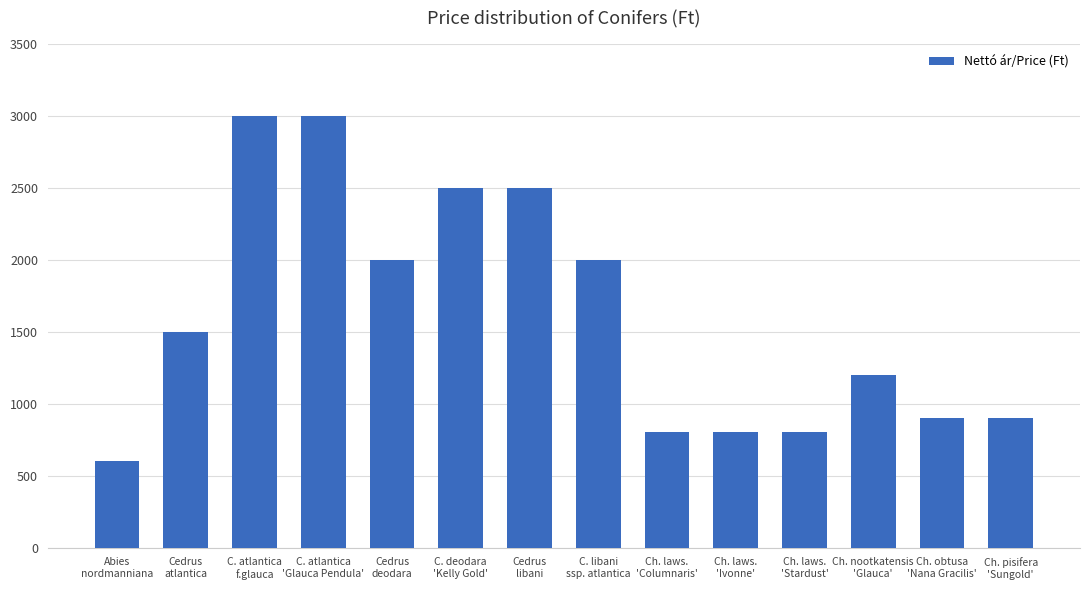

How many data points does each series have?

14